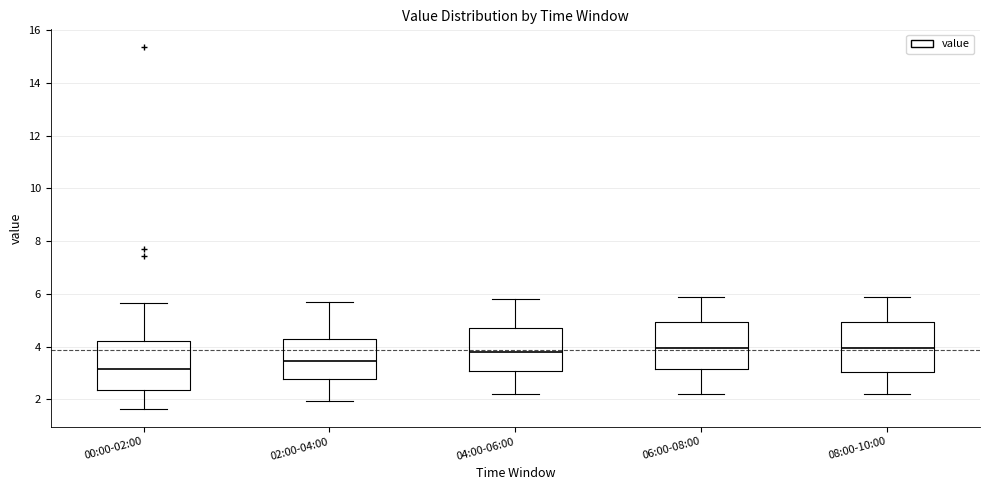

Which box has the lowest median line?

00:00-02:00